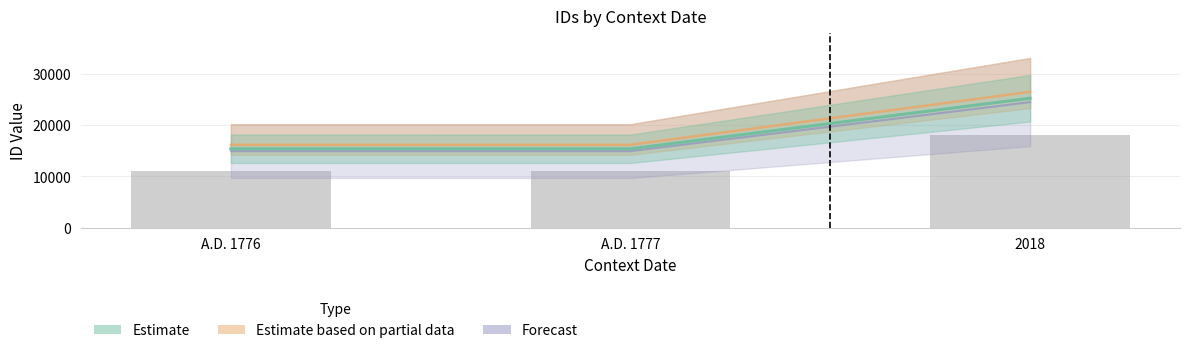

What is the difference between the values at 2018 and A.D. 1777?

9526.4